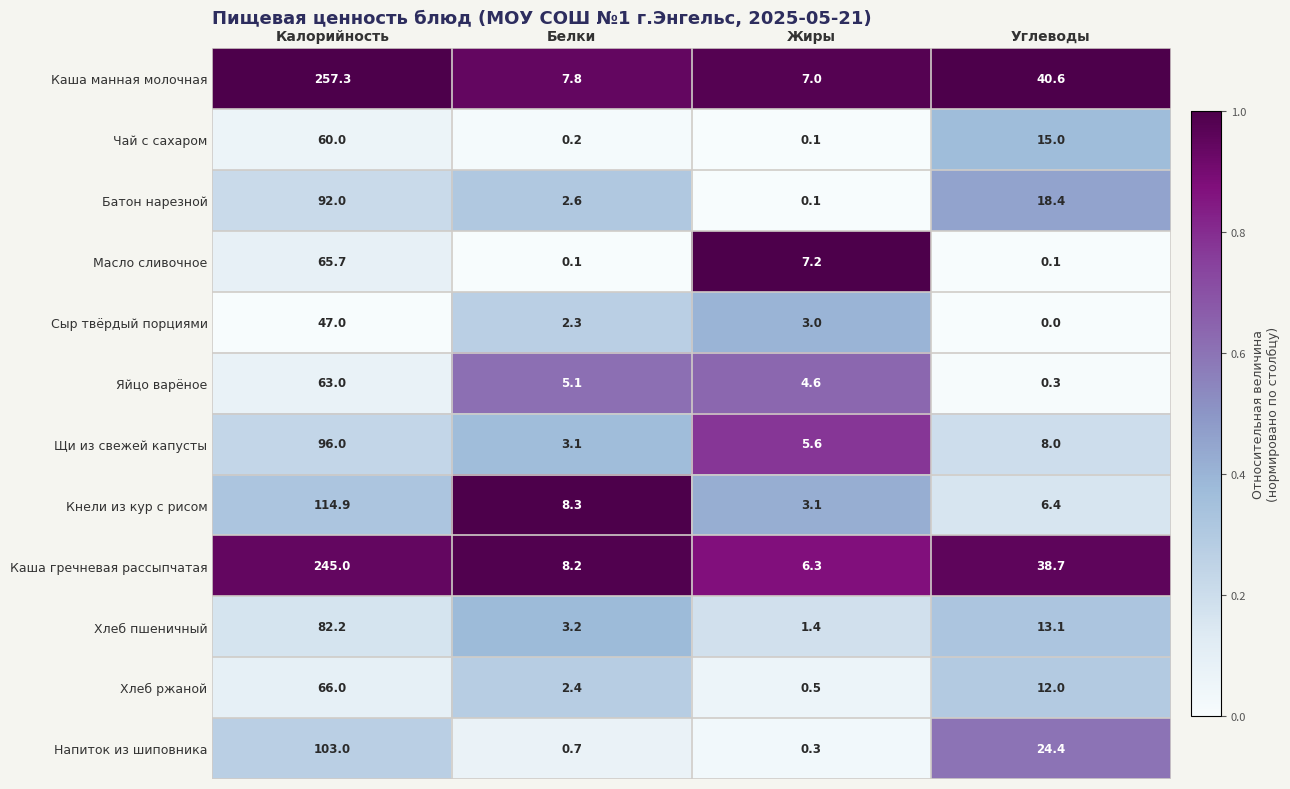

What value does the Батон нарезной series have at Белки?

2.6